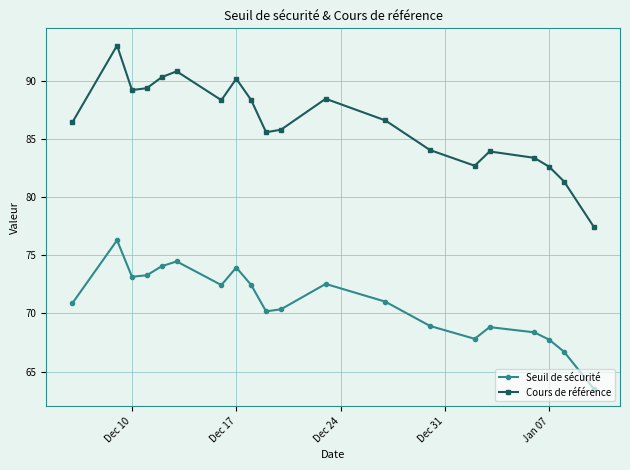

Which series has the largest range (max minus min)?

Cours de référence